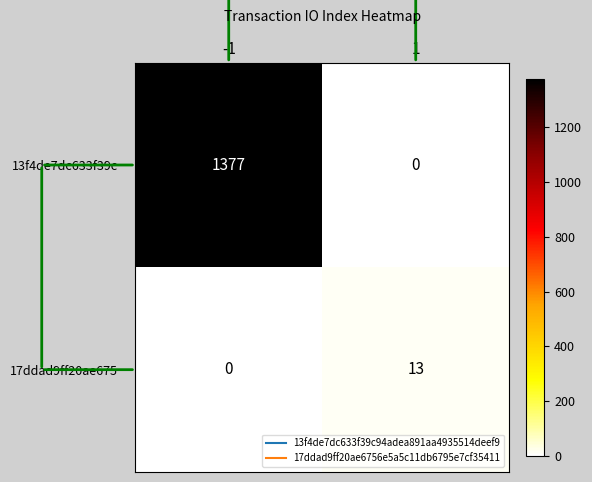

The 17ddad9ff20ae675… series shows 13 at 1. True or false?

True